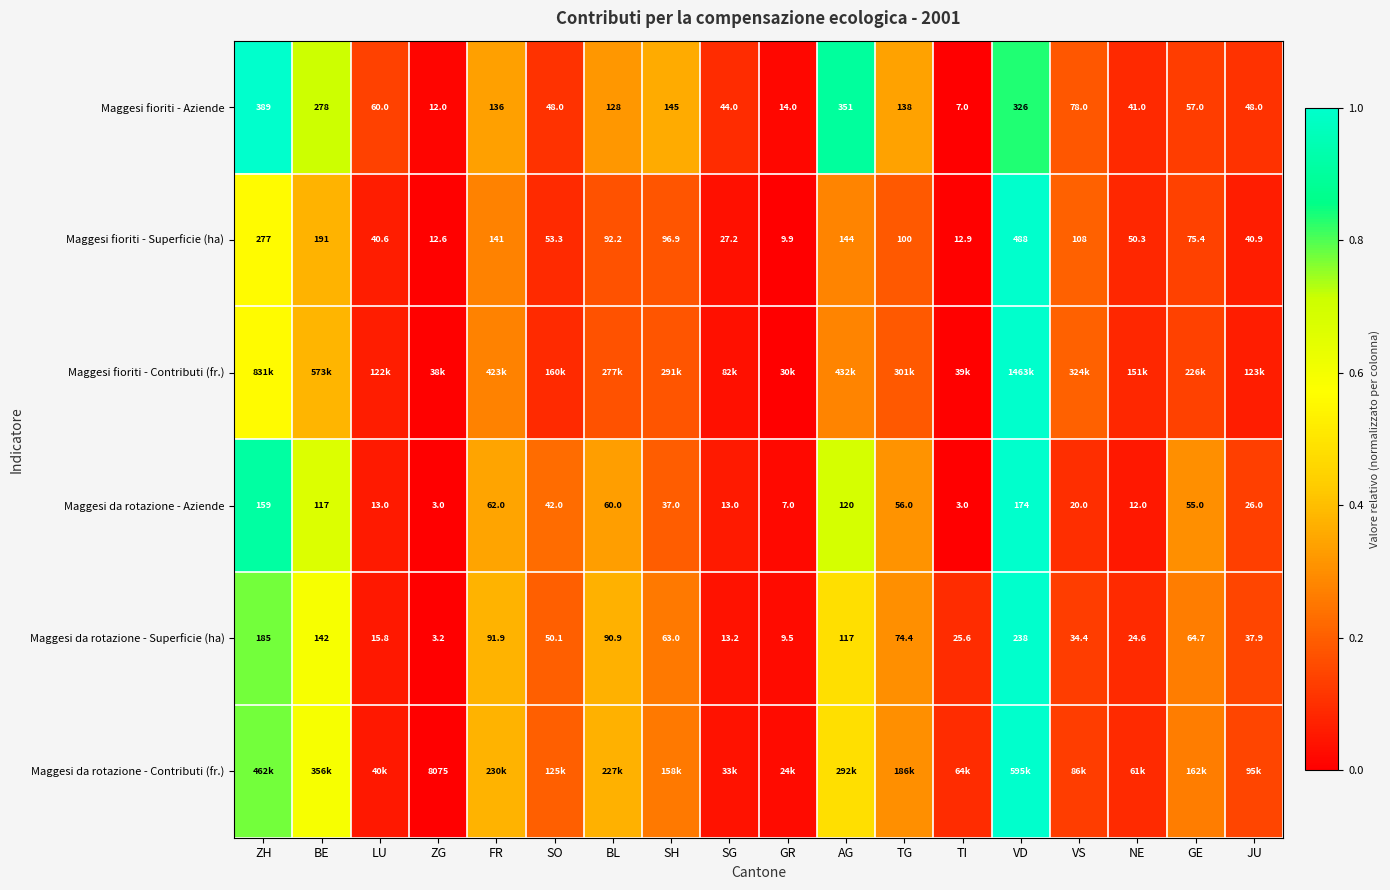

Is the value of Maggesi fioriti - Aziende at GE greater than the value of Maggesi fioriti - Superficie (ha) at BL?

No